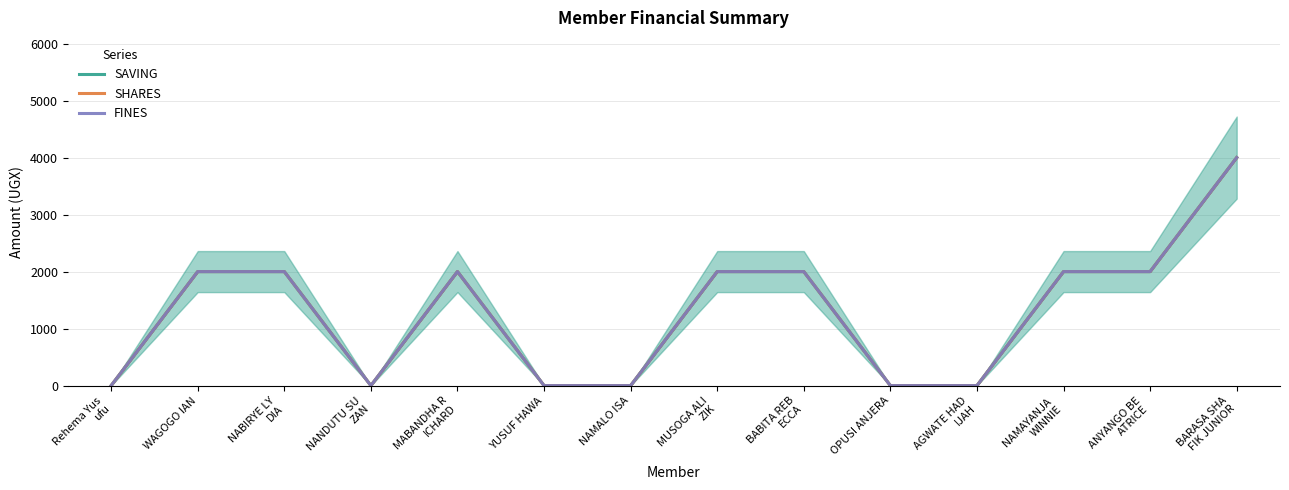

Is it true that FINES equals 0 at NAMALO ISA?

True